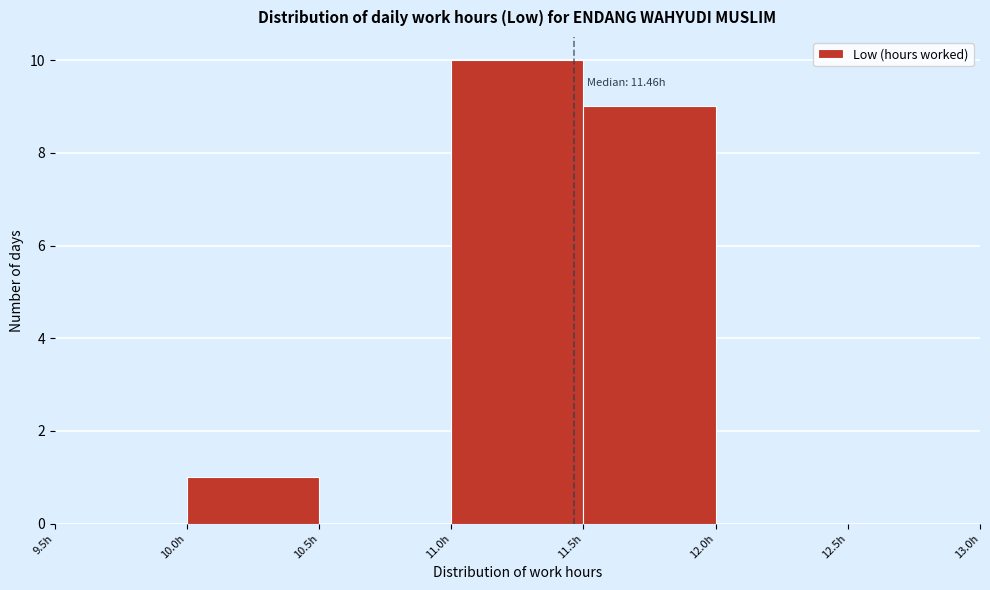

Over which range of the x-axis is the bar tallest?

11.0 to 11.5